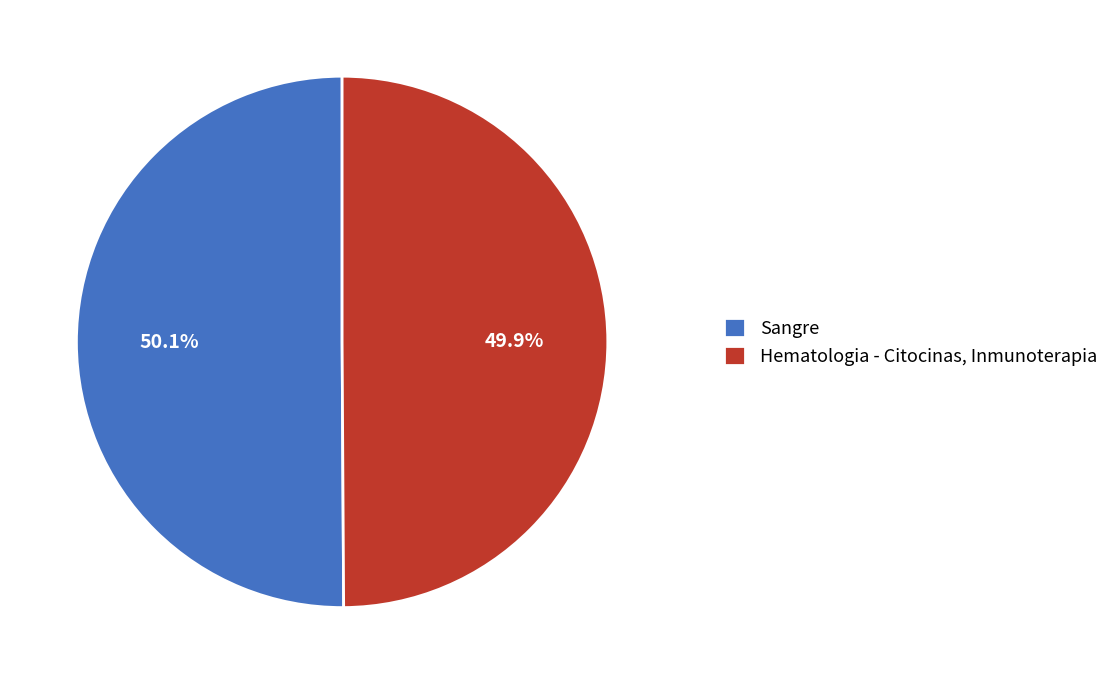

To the nearest percent, what is the combined percentage of Hematologia - Citocinas, Inmunoterapia and Sangre?

100%